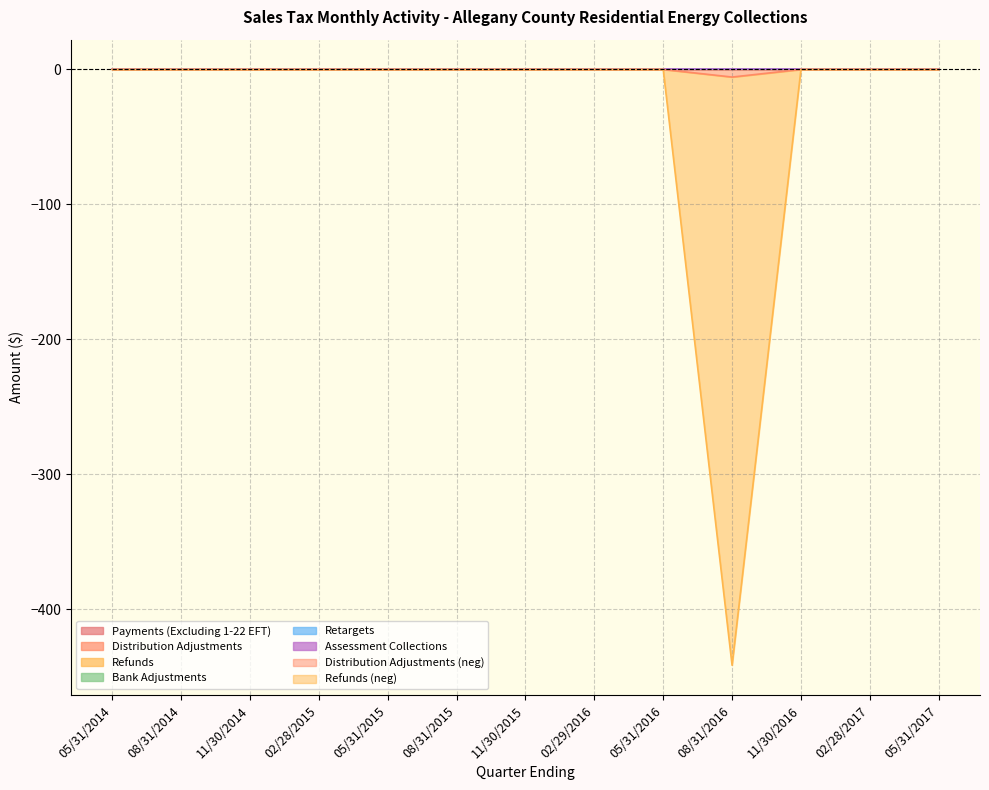

Reading left to right, what are all the values shown in this chart?

Payments (Excluding 1-22 EFT): 05/31/2014=0.0	08/31/2014=0.0	11/30/2014=0.0	02/28/2015=0.0	05/31/2015=0.0	08/31/2015=0.0	11/30/2015=0.0	02/29/2016=0.0	05/31/2016=0.0	08/31/2016=0.0	11/30/2016=0.0	02/28/2017=0.0	05/31/2017=0.0
Distribution Adjustments: 05/31/2014=0.0	08/31/2014=0.0	11/30/2014=0.0	02/28/2015=0.0	05/31/2015=0.0	08/31/2015=0.0	11/30/2015=0.0	02/29/2016=0.0	05/31/2016=0.0	08/31/2016=-5.6	11/30/2016=0.0	02/28/2017=0.0	05/31/2017=0.0
Refunds: 05/31/2014=0.0	08/31/2014=0.0	11/30/2014=0.0	02/28/2015=0.0	05/31/2015=0.0	08/31/2015=0.0	11/30/2015=0.0	02/29/2016=0.0	05/31/2016=0.0	08/31/2016=-435.8	11/30/2016=0.0	02/28/2017=0.0	05/31/2017=0.0
Bank Adjustments: 05/31/2014=0.0	08/31/2014=0.0	11/30/2014=0.0	02/28/2015=0.0	05/31/2015=0.0	08/31/2015=0.0	11/30/2015=0.0	02/29/2016=0.0	05/31/2016=0.0	08/31/2016=0.0	11/30/2016=0.0	02/28/2017=0.0	05/31/2017=0.0
Retargets: 05/31/2014=0.0	08/31/2014=0.0	11/30/2014=0.0	02/28/2015=0.0	05/31/2015=0.0	08/31/2015=0.0	11/30/2015=0.0	02/29/2016=0.0	05/31/2016=0.0	08/31/2016=0.0	11/30/2016=0.0	02/28/2017=0.0	05/31/2017=0.0
Assessment Collections: 05/31/2014=0.0	08/31/2014=0.0	11/30/2014=0.0	02/28/2015=0.0	05/31/2015=0.0	08/31/2015=0.0	11/30/2015=0.0	02/29/2016=0.0	05/31/2016=0.0	08/31/2016=0.0	11/30/2016=0.0	02/28/2017=0.0	05/31/2017=0.0